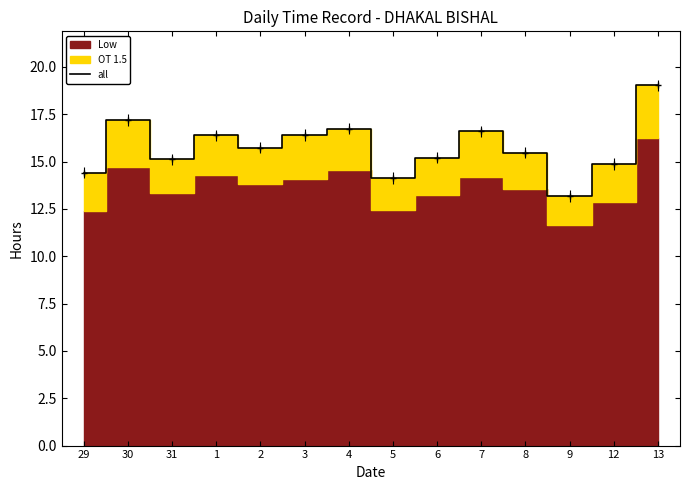

What is the sum of the values at 4 and 13?

35.8